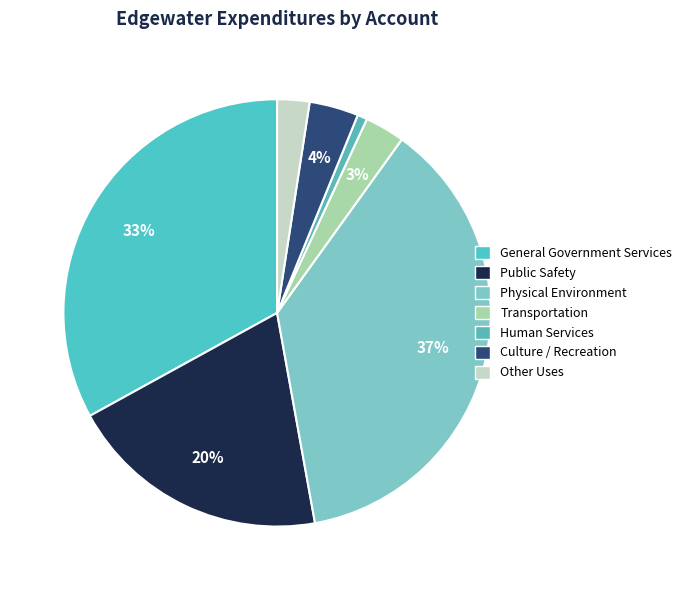

Is it true that Human Services is 1% of the pie?

True